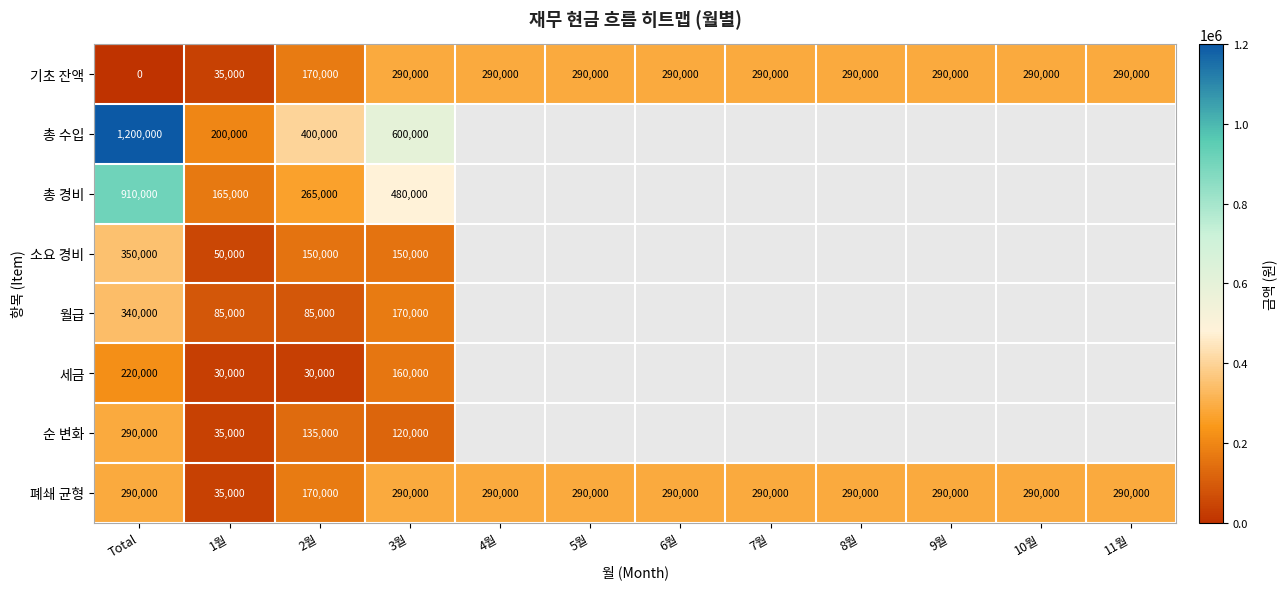

Is the value of 소요 경비 at 3월 greater than the value of 기초 잔액 at 2월?

No